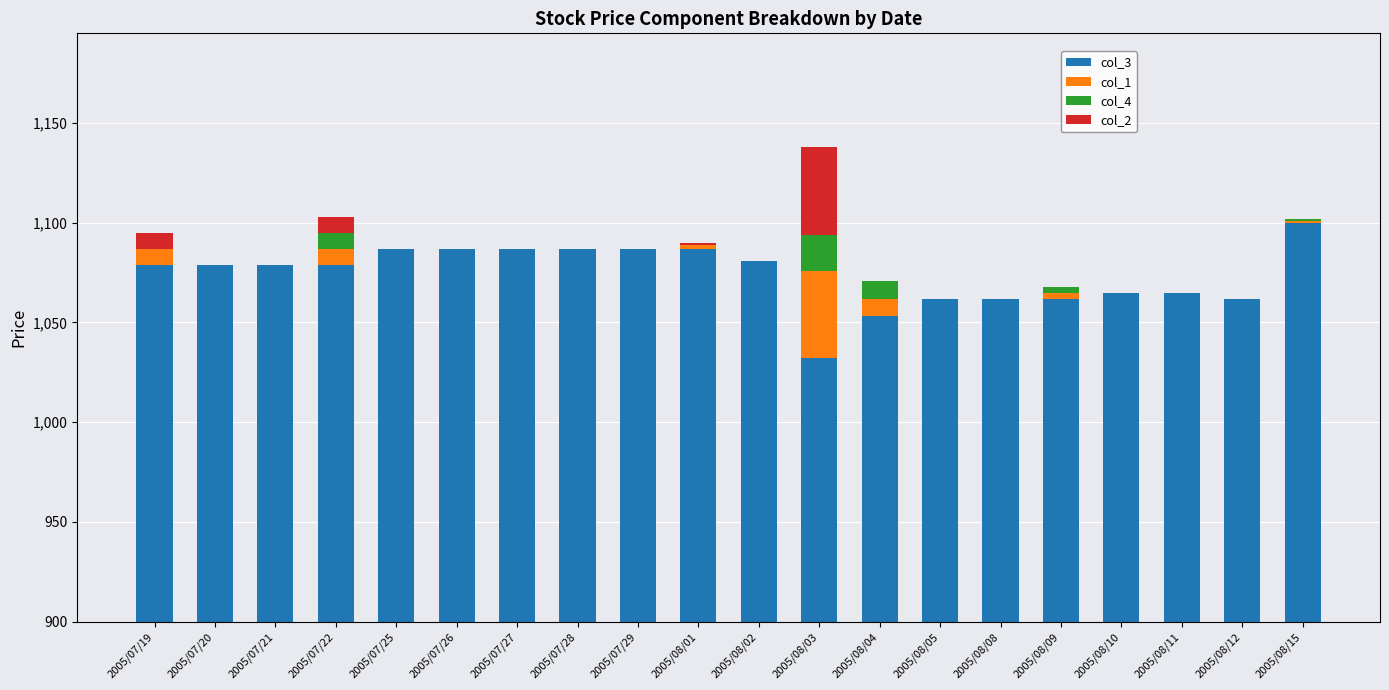

What is the value of the col_2 bar at the 1st from the left?

8